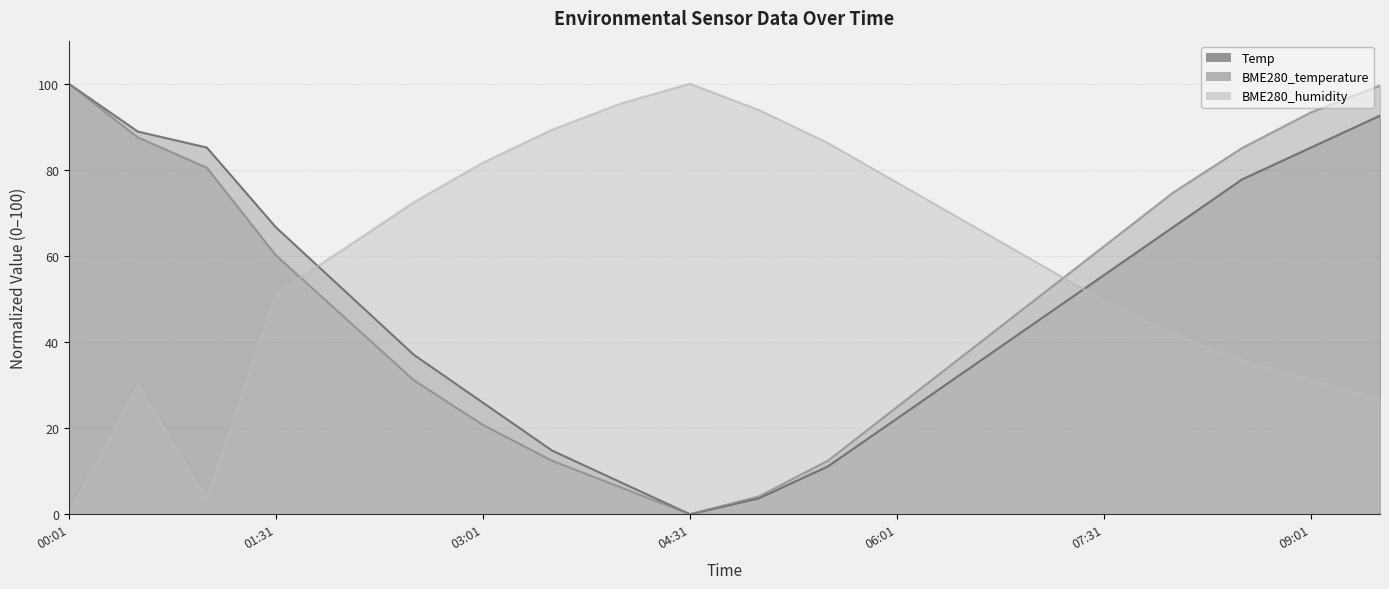

At which label does BME280_temperature reach its minimum?

04:31